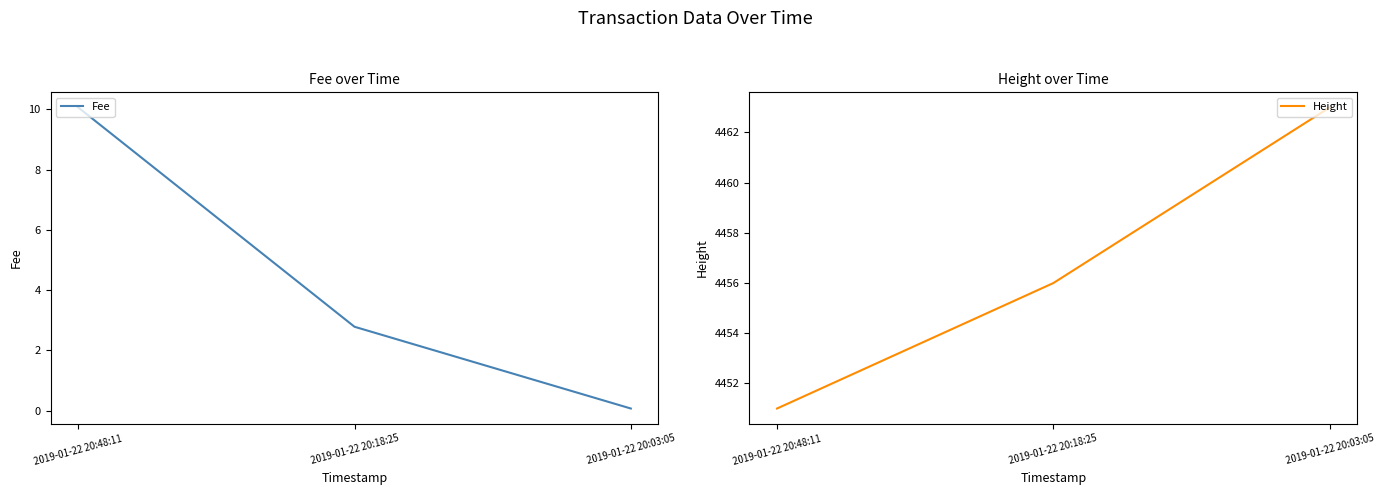

What is the total value across all series at 2019-01-22 20:48:11?

4461.1